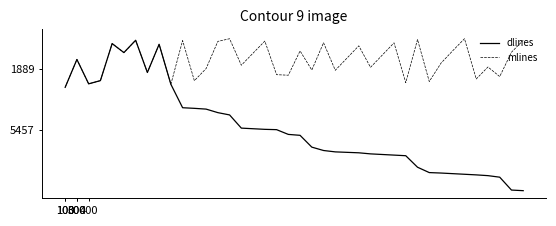

Rank the series by their maximum value, from highest to lowest.

dlines, mlines